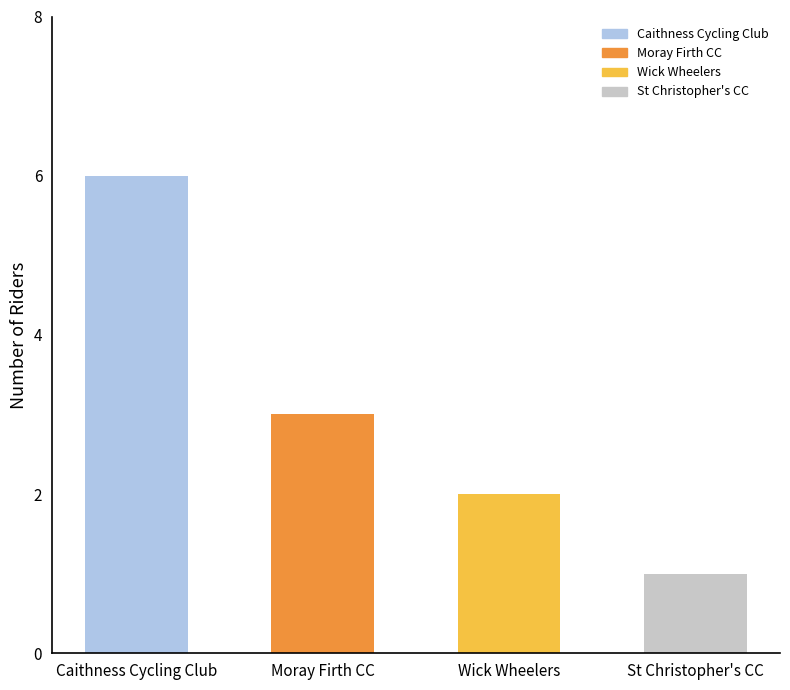

Where is the data nearest to the value 3?

Moray Firth CC